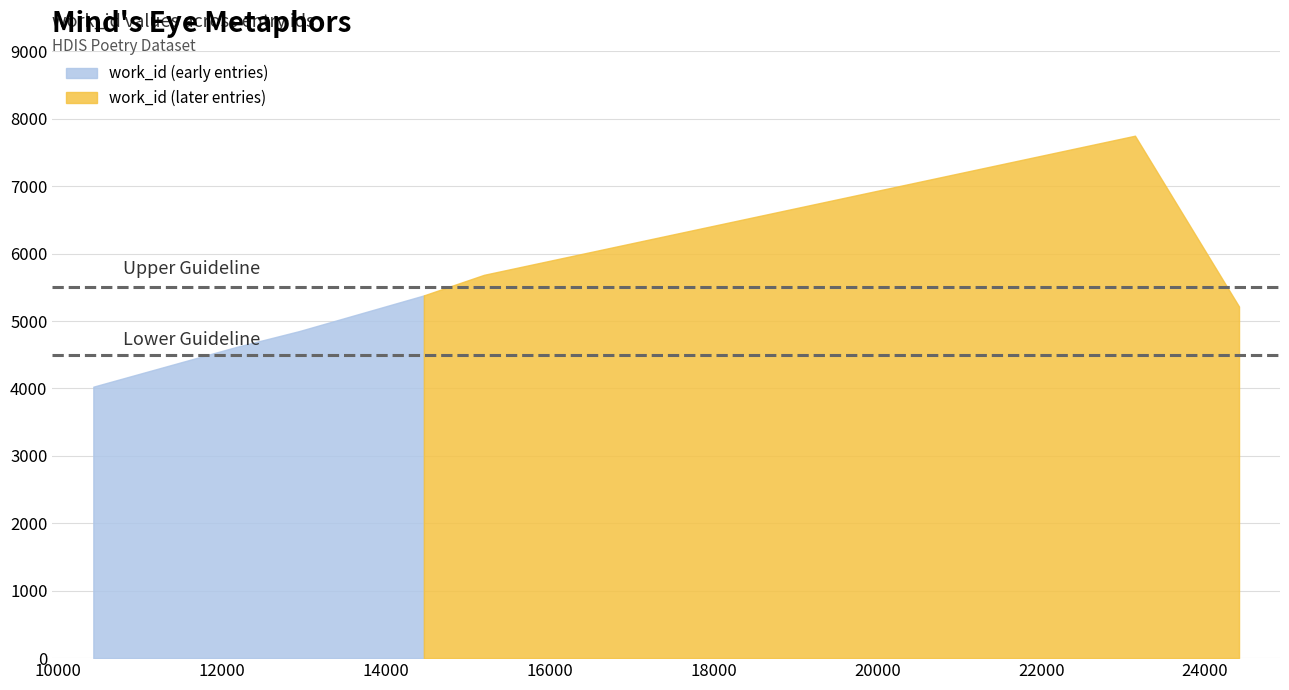

Rank the categories by value from highest to lowest.

23145, 15199, 14466, 24415, 12946, 12167, 10432